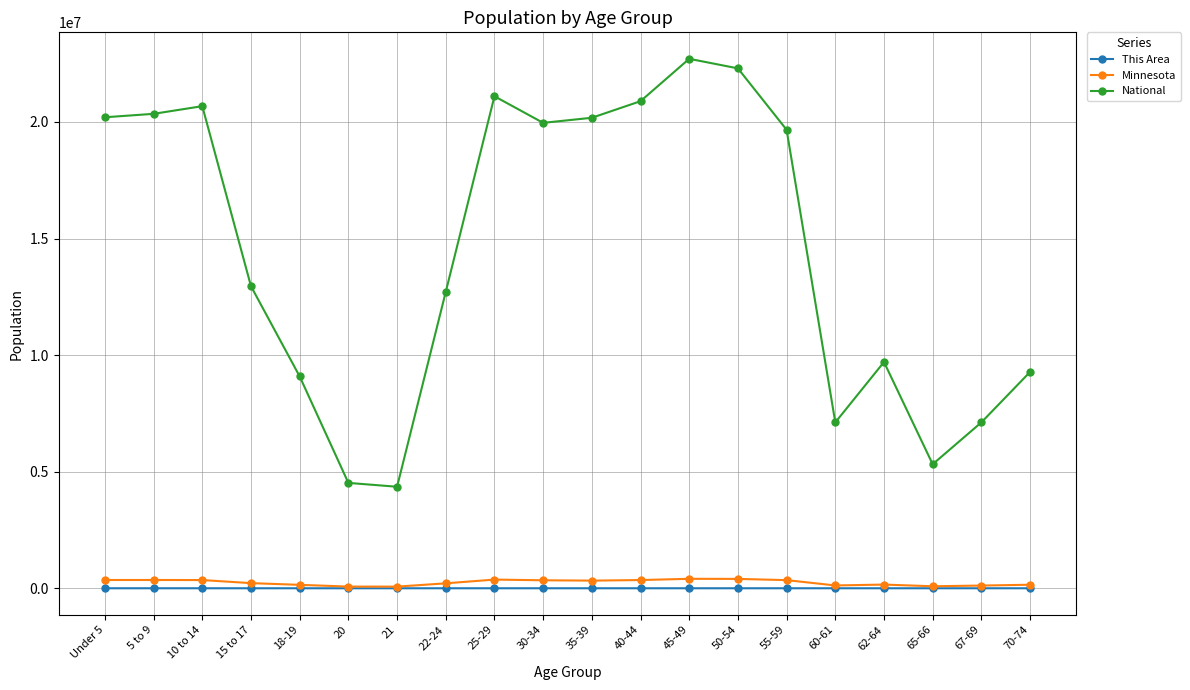

Which label corresponds to the largest value in the chart?

45-49